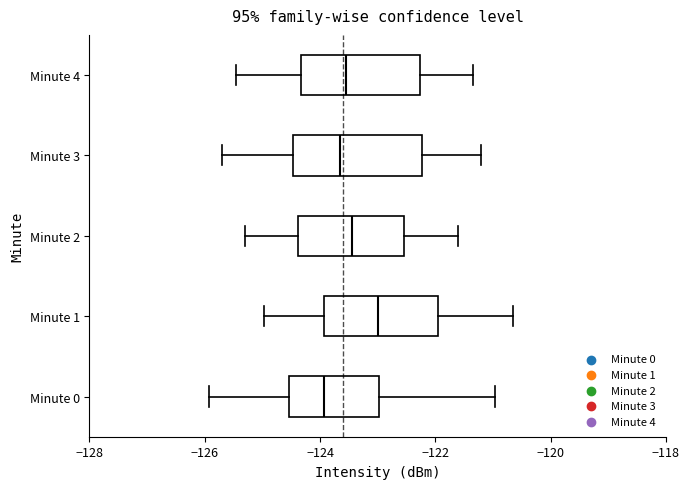

Reading bottom to top, transcribe this box plot: for each box, give where its median line is, the range the box spans, and where its two whiskers end, as read against the x-axis. The values are not printed on the chart, so give them approximately, as read against the axis.

Minute 0: median -124.0, box -124.6 to -123.0, whiskers -126.0 to -121.0
Minute 1: median -123.0, box -124.0 to -122.0, whiskers -125.0 to -120.6
Minute 2: median -123.4, box -124.4 to -122.6, whiskers -125.2 to -121.6
Minute 3: median -123.6, box -124.4 to -122.2, whiskers -125.6 to -121.2
Minute 4: median -123.6, box -124.4 to -122.2, whiskers -125.4 to -121.4